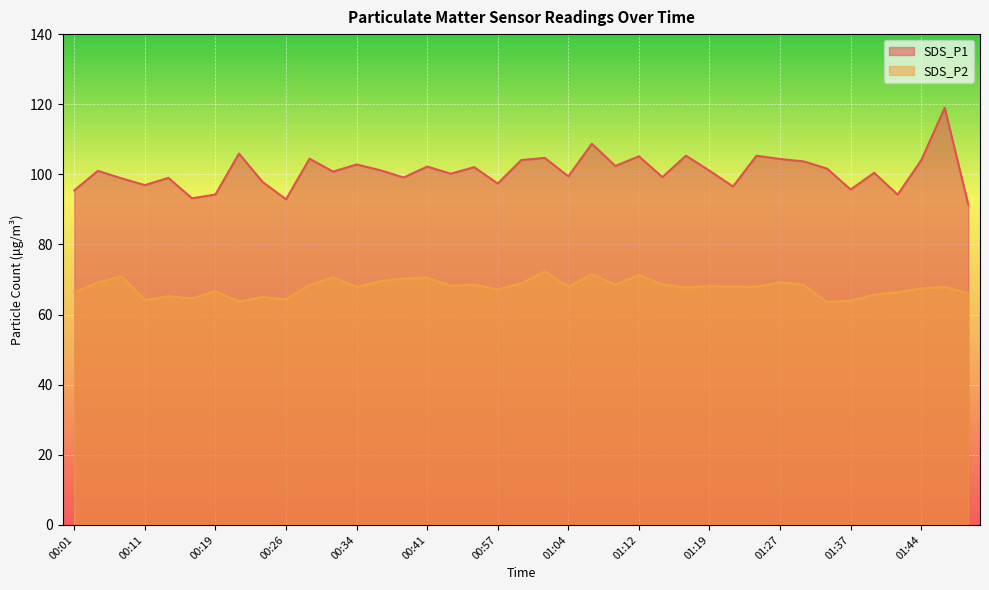

Is the value of SDS_P2 at 01:04 greater than the value of SDS_P1 at 01:09?

No